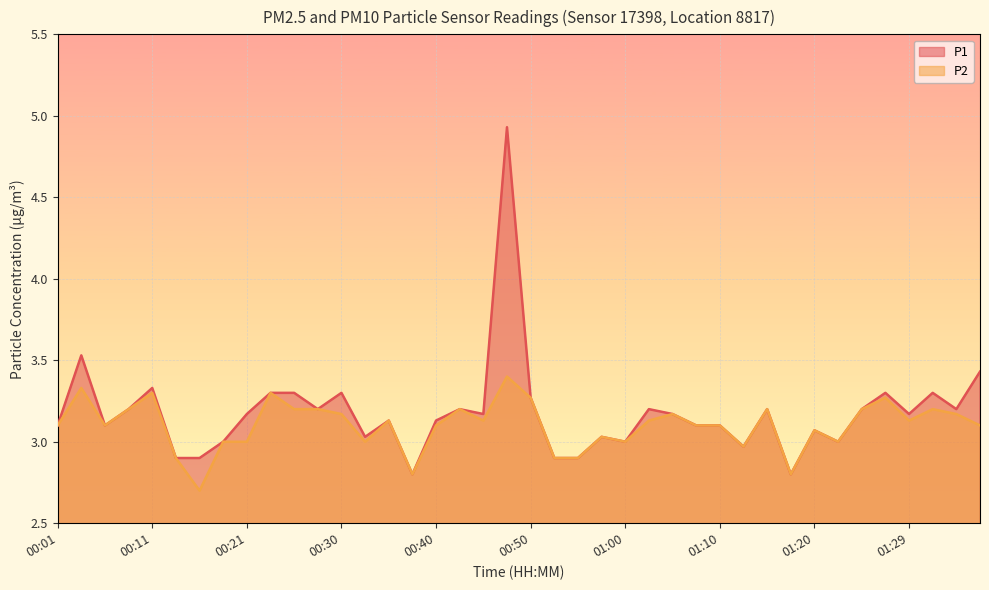

True or false: P1 has more than 2 points higher than both neighbors.

True